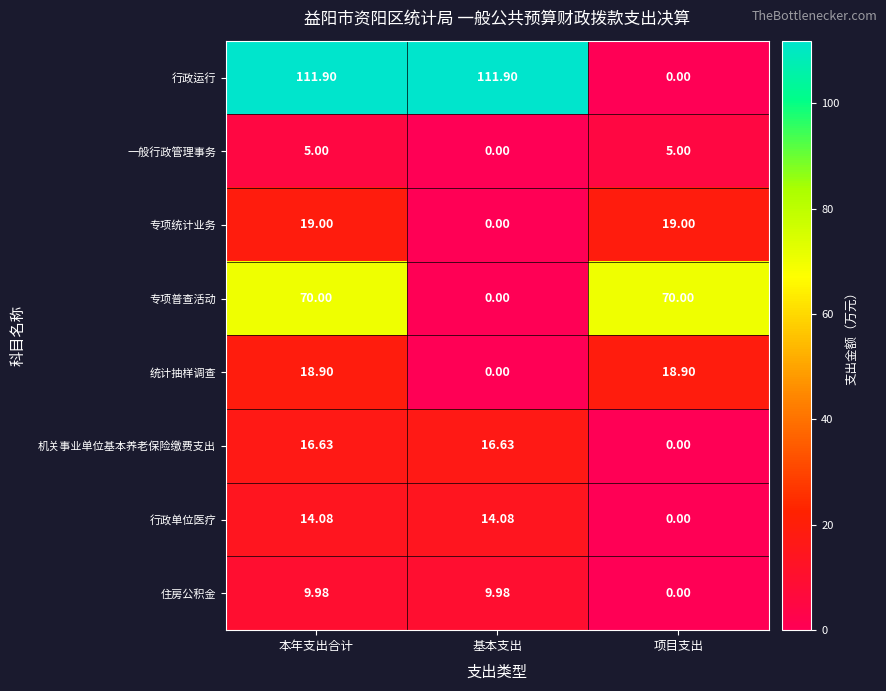

Rank the series by their maximum value, from highest to lowest.

行政运行, 专项普查活动, 专项统计业务, 统计抽样调查, 机关事业单位基本养老保险缴费支出, 行政单位医疗, 住房公积金, 一般行政管理事务